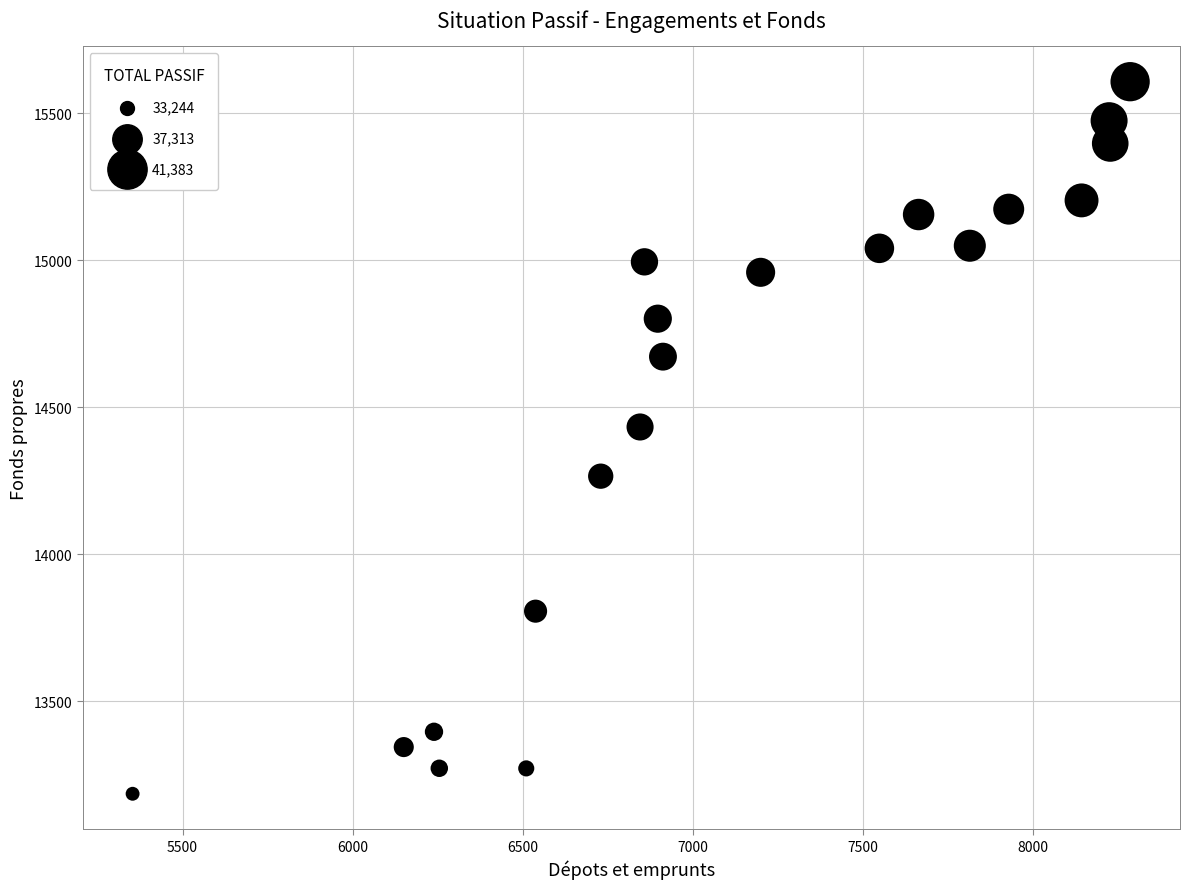

What is the range of Y values (max minus min)?

2421.7